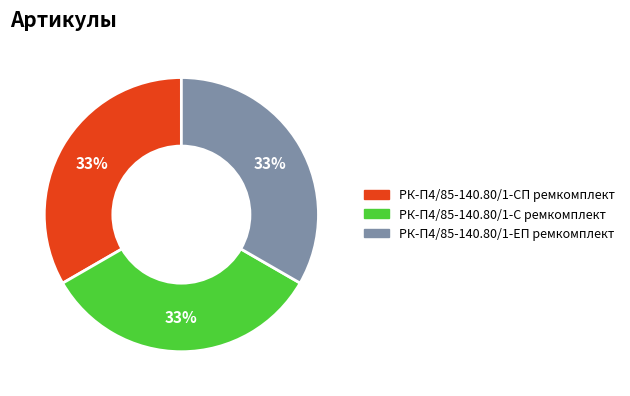

Is the sum of РК-П4/85-140.80/1-ЕП ремкомплект and РК-П4/85-140.80/1-С ремкомплект greater than half?

Yes